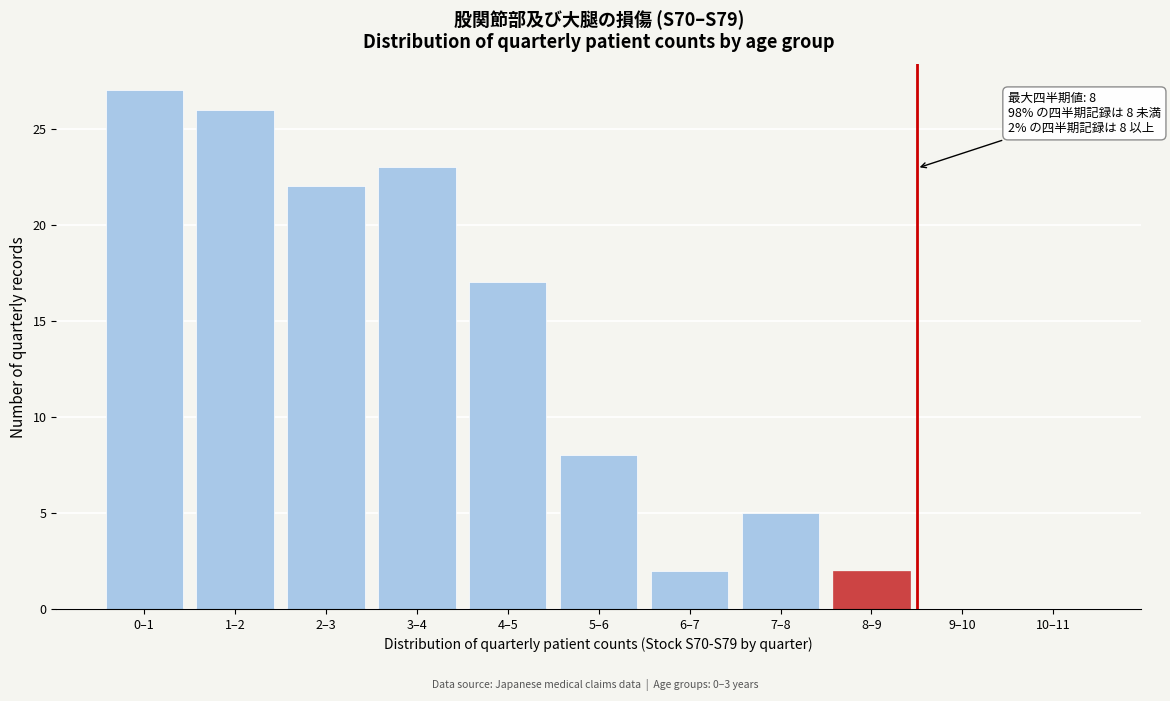

Reading right to left, list all the values displayed in this chart.

10–11=0	9–10=0	8–9=2	7–8=5	6–7=2	5–6=8	4–5=17	3–4=23	2–3=22	1–2=26	0–1=27